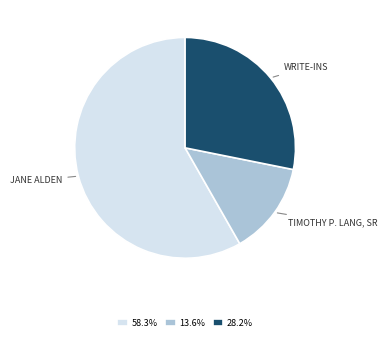

What is the ratio of the value at 28.2% to the value at 58.3%?

0.5